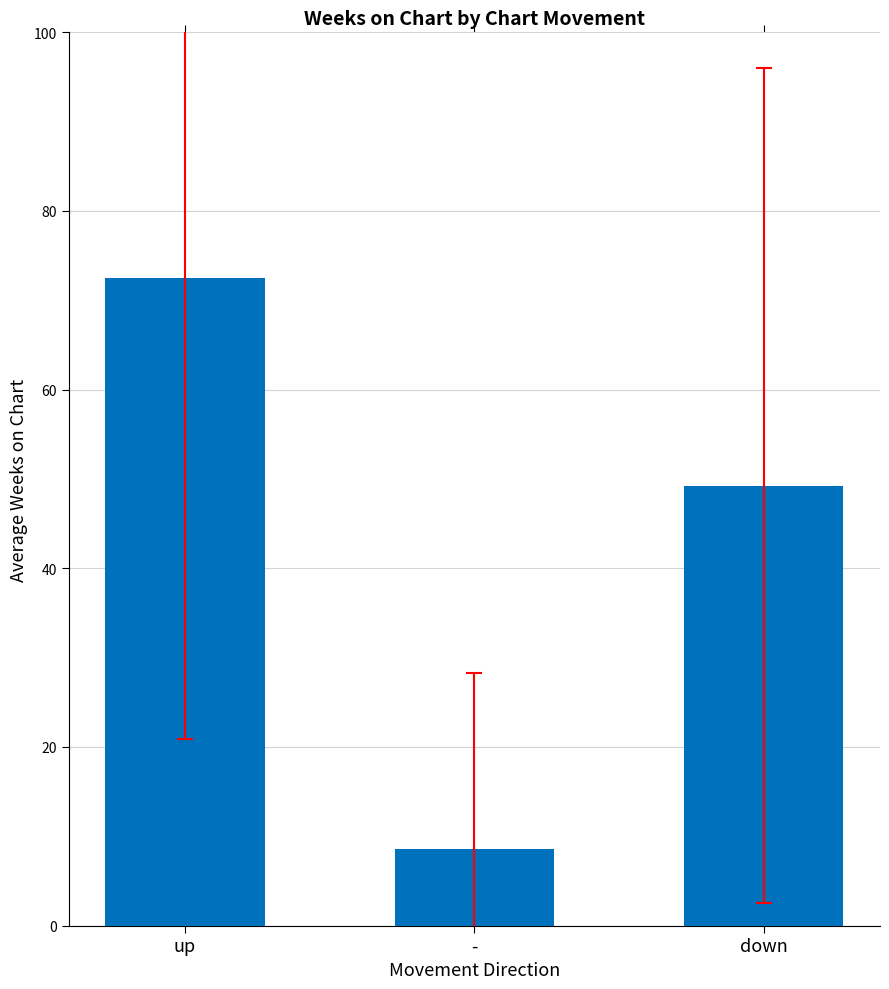

How many distinct data groups are displayed?

1